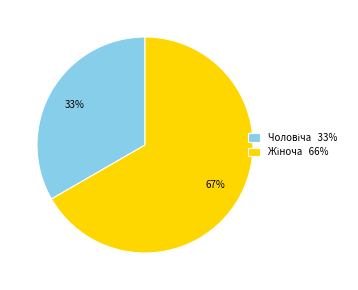

Is there any slice that represents more than half of the pie?

Yes